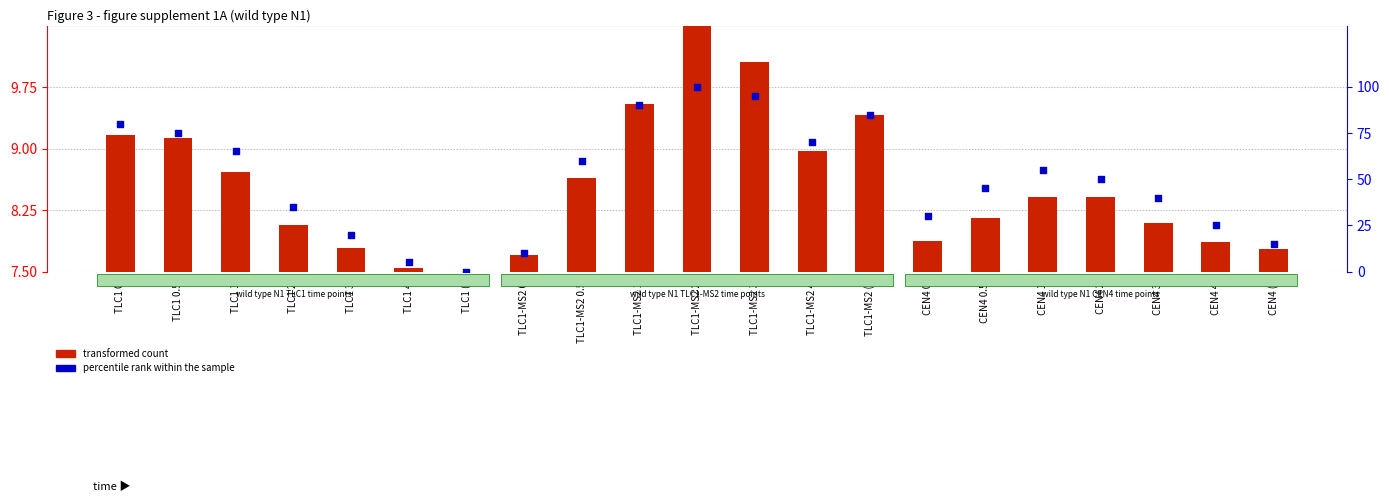

At which category is the sum across all series the highest?

TLC1-MS2 2h